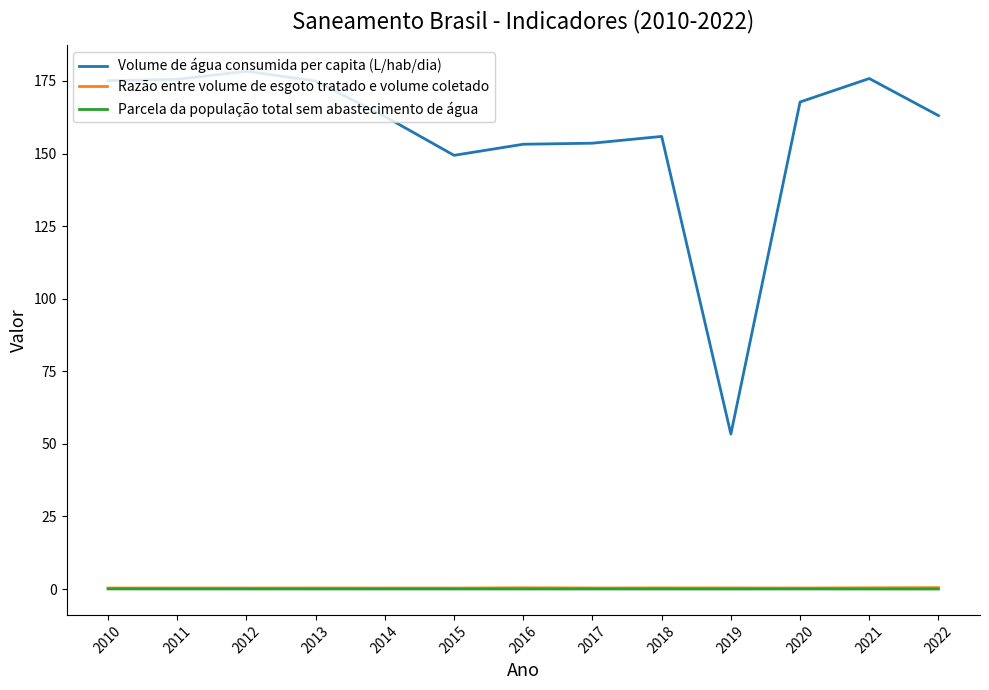

What is the highest value of the Razão entre volume de esgoto tratado e volume coletado series?

0.5